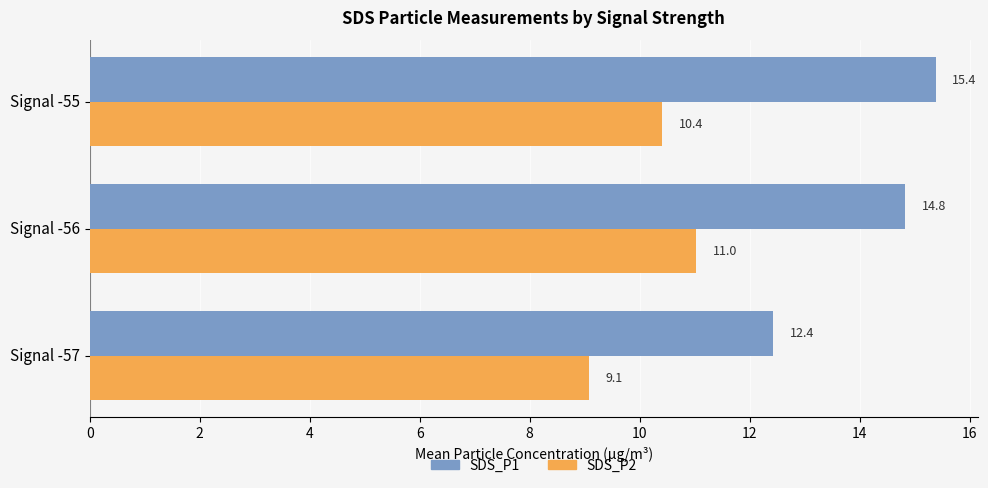

What is the difference between the highest and lowest values at Signal -57?

3.3